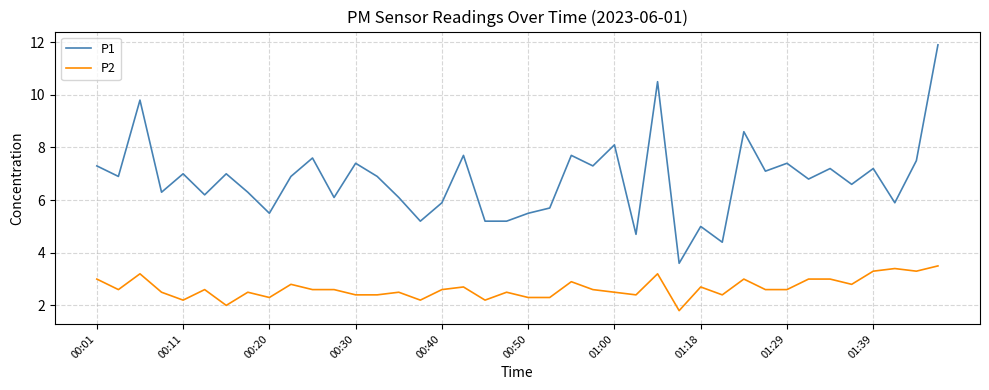

True or false: P2 and P1 cross at least once.

False